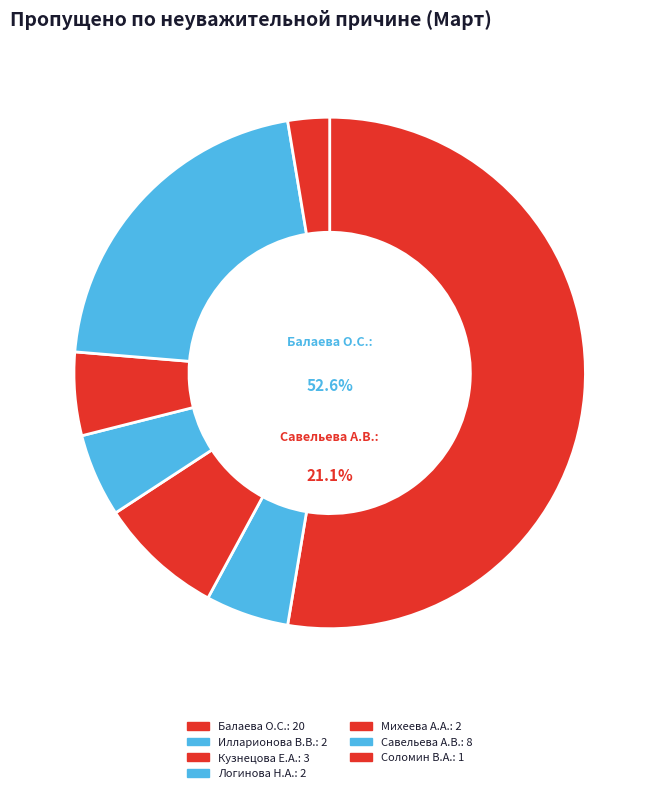

How many slices are in this pie chart?

7